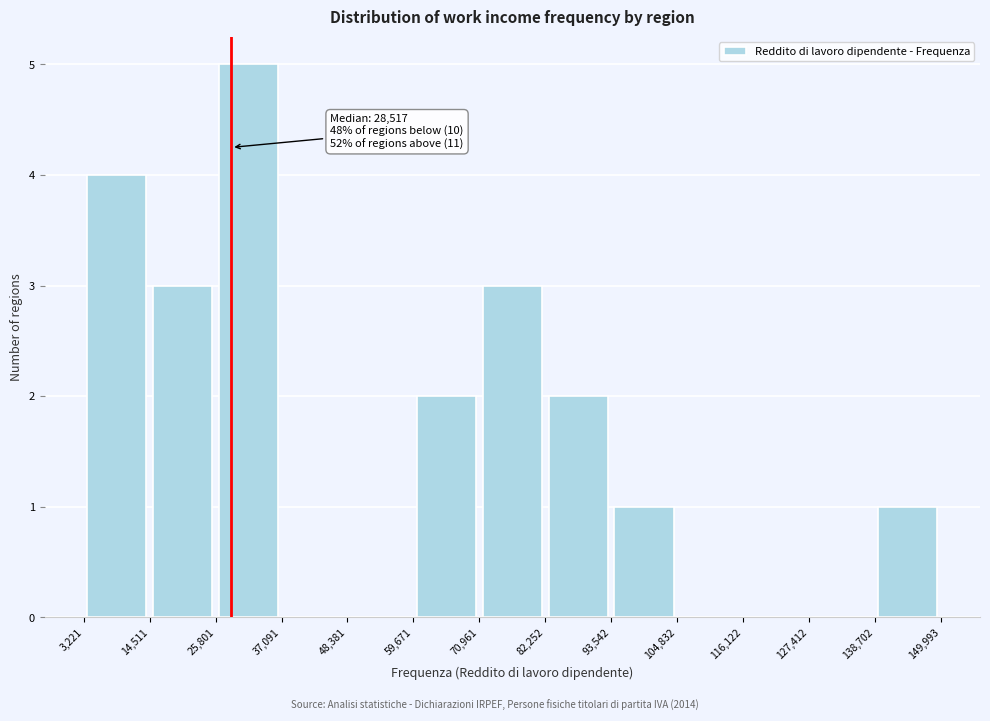

Over which range of the x-axis is the bar tallest?

25,801 to 37,091